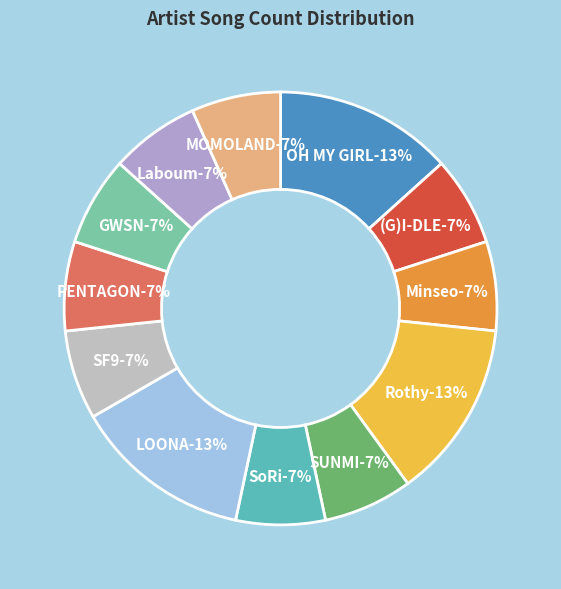

Do GWSN and PENTAGON together represent more than half of the pie?

No